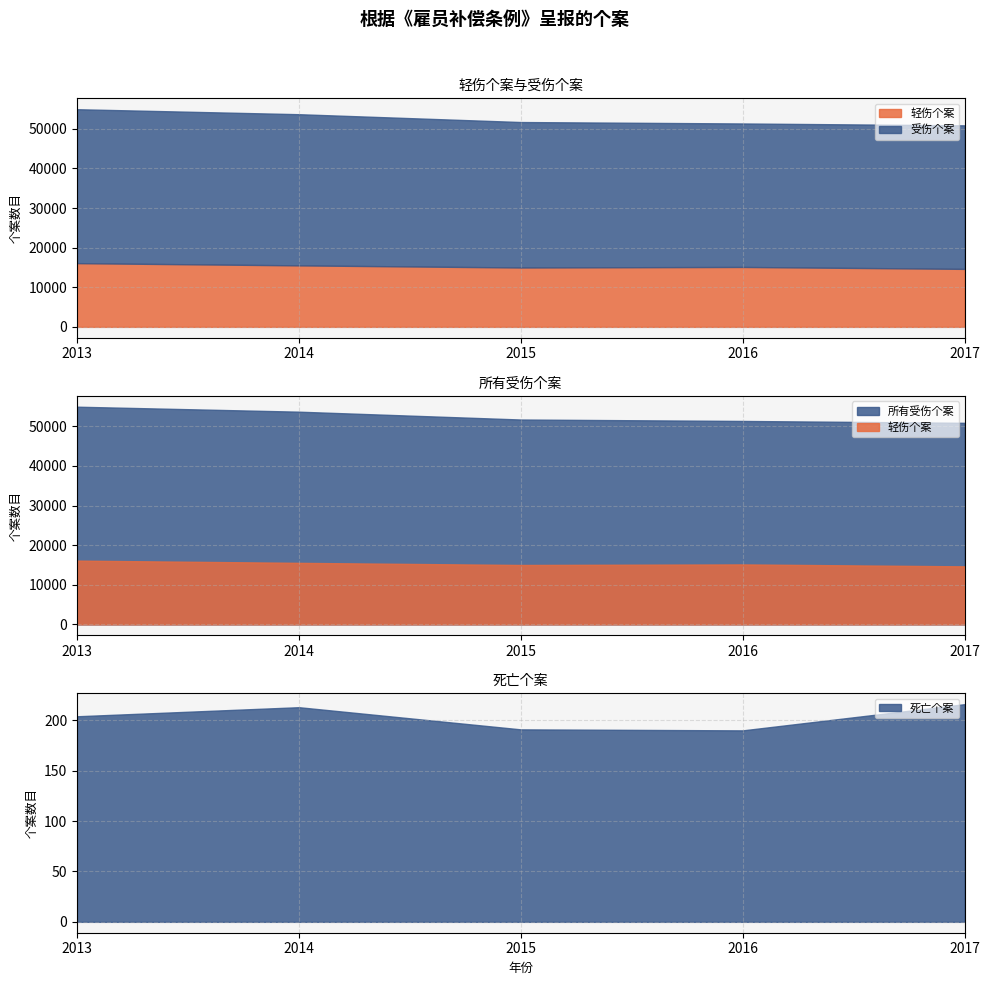

What is the value of the 死亡个案 point at the 3rd from the left?

191